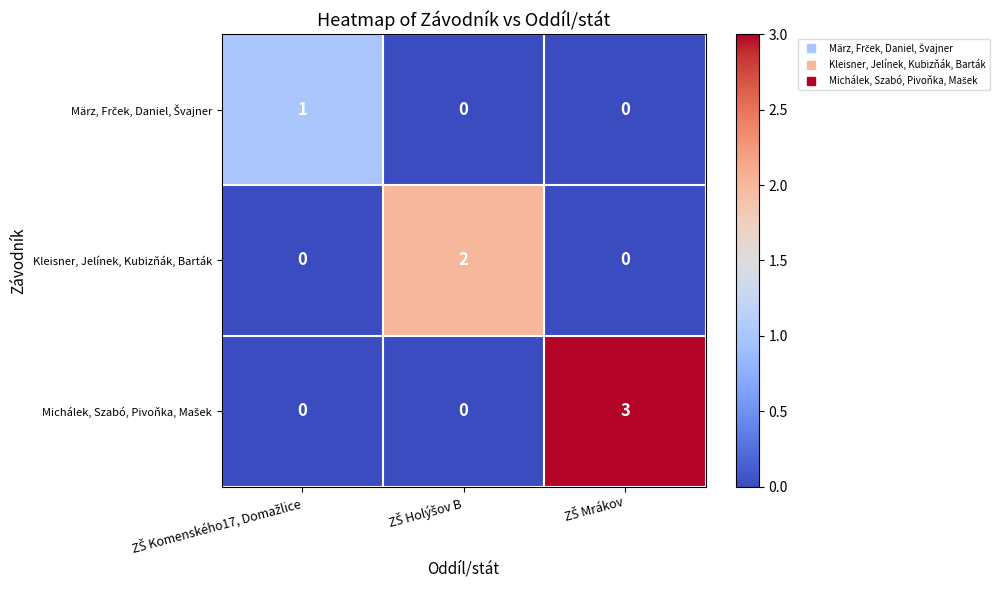

What is the maximum value shown in the chart?

3